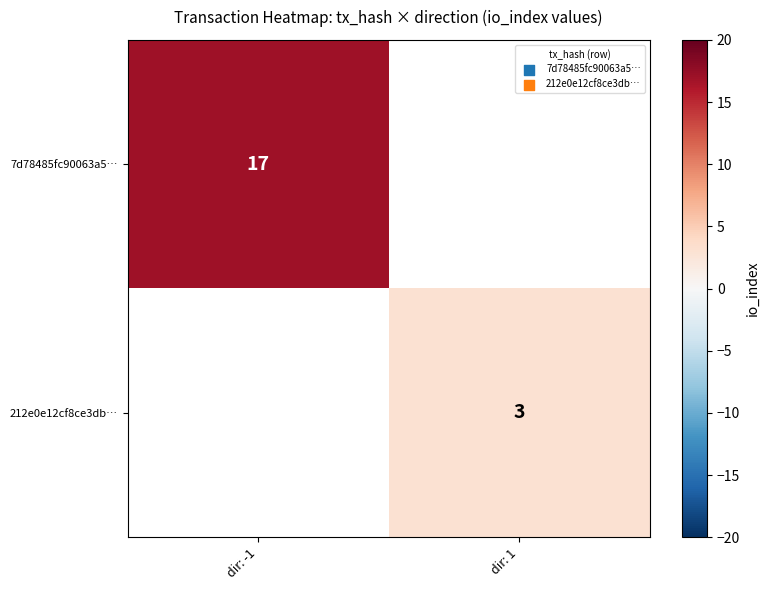

True or false: 212e0e12cf8ce3db… has a value of 1 at dir: 1.

False